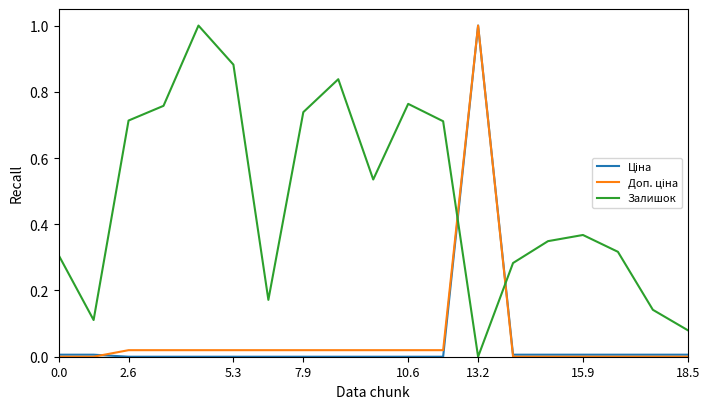

What is the sum of all Залишок values?

9.1